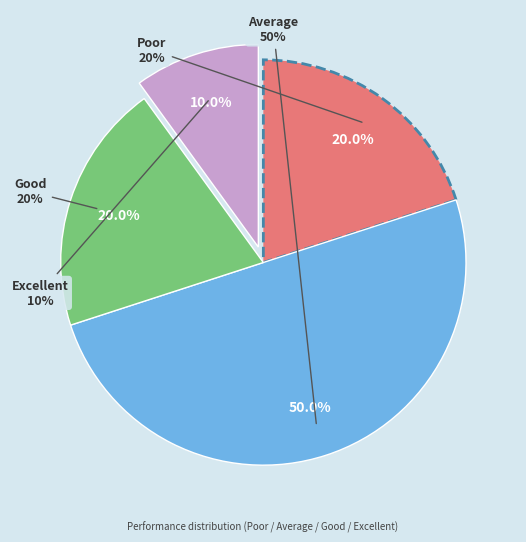

The Poor slice represents 20% of the pie. True or false?

True